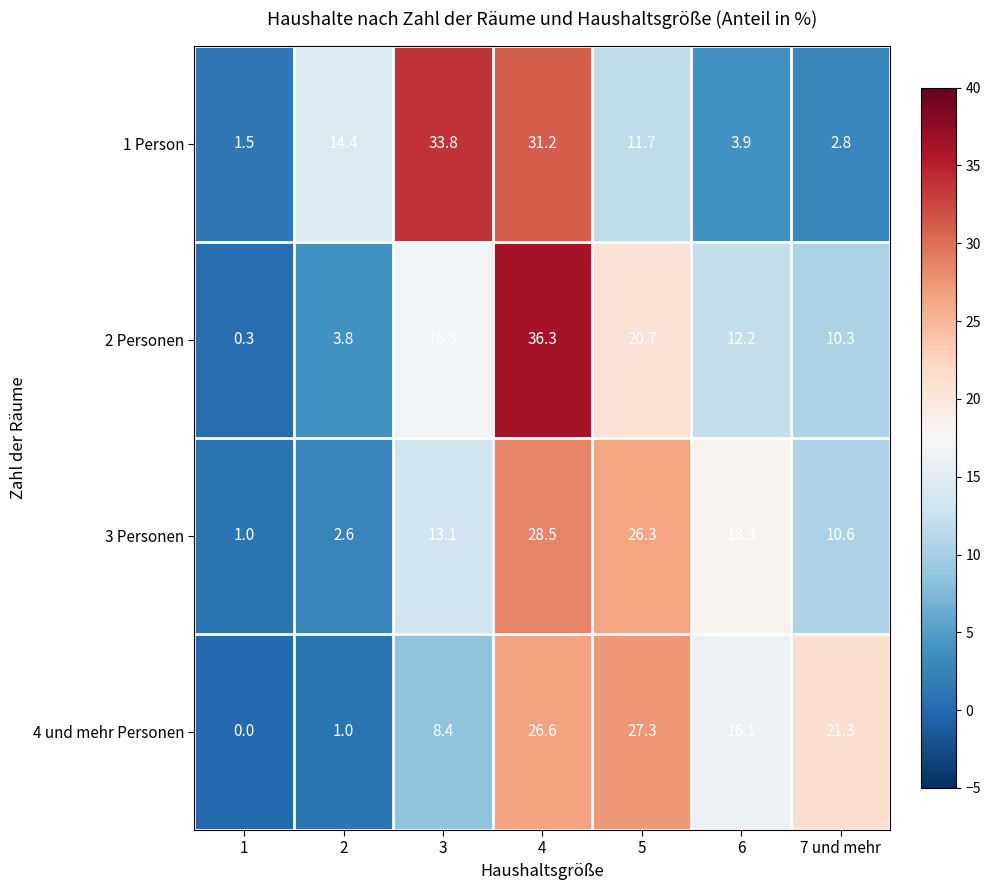

At which category does the chart reach its peak across all series?

4